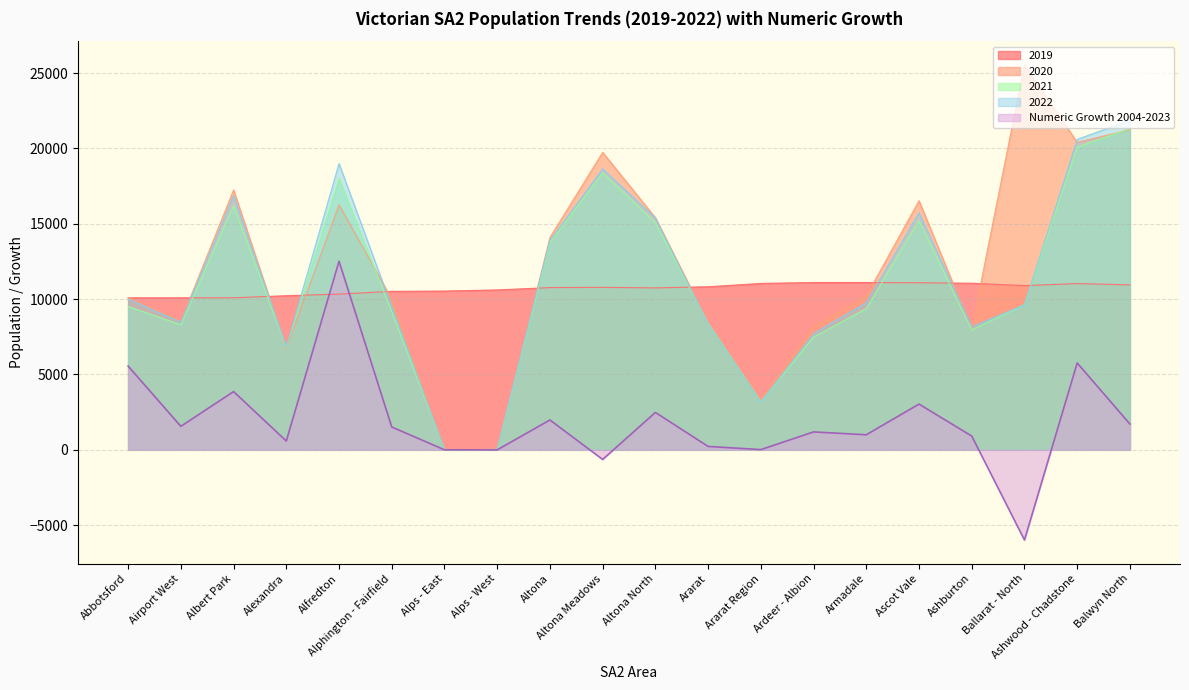

What is the difference between the highest and lowest values at Altona North?

12922